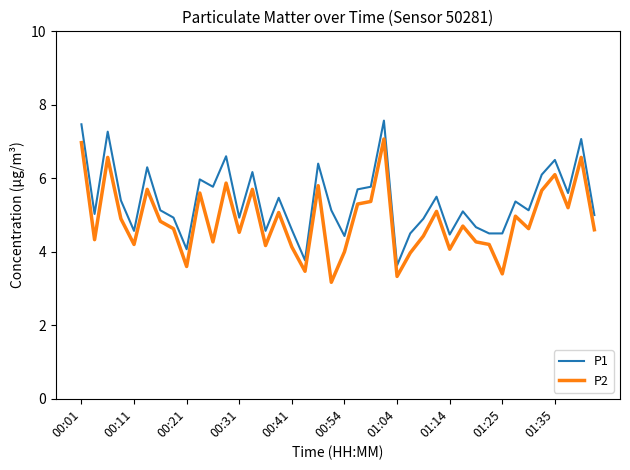

True or false: P1 and P2 intersect in this chart.

False